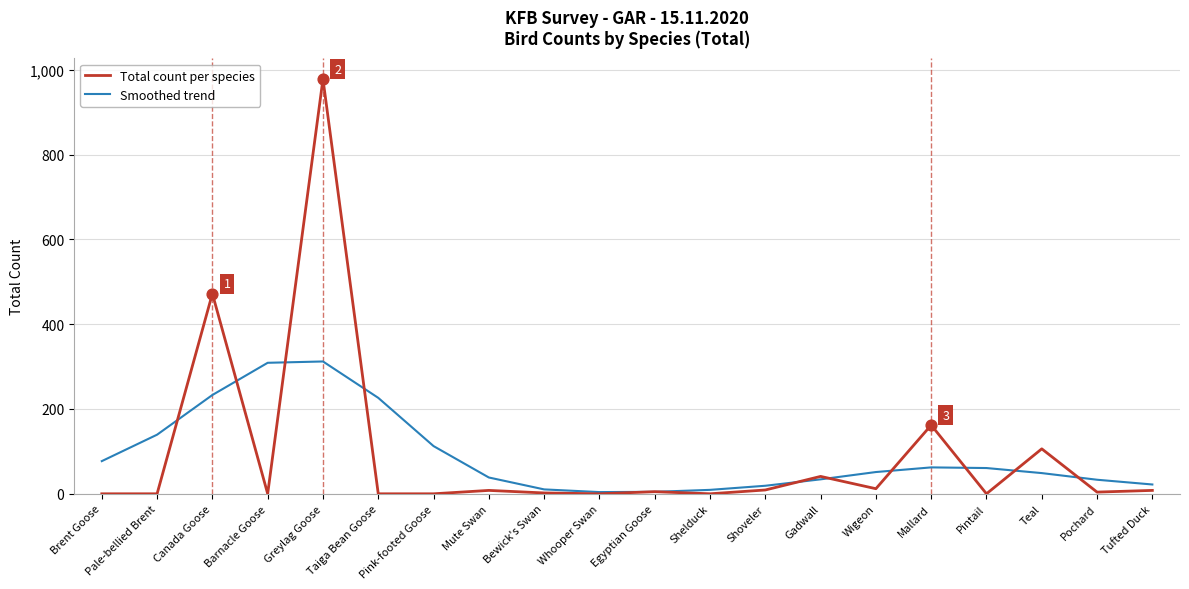

At which category is the sum across all series the highest?

Greylag Goose